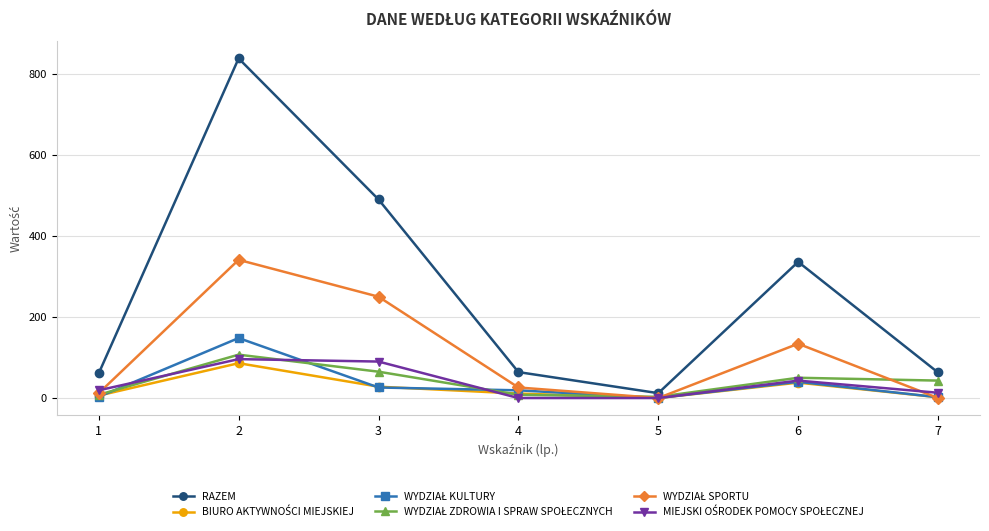

Count the number of categories in the chart.

7